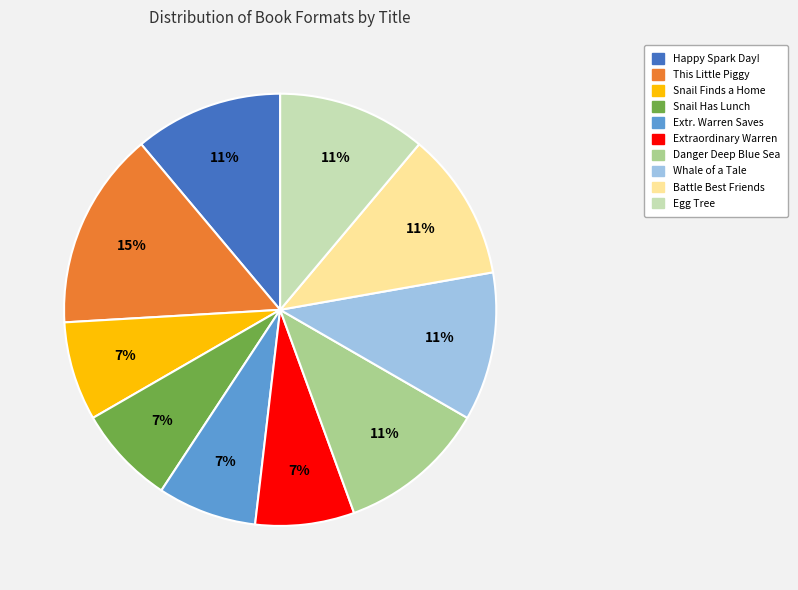

Is there any slice that represents more than half of the pie?

No